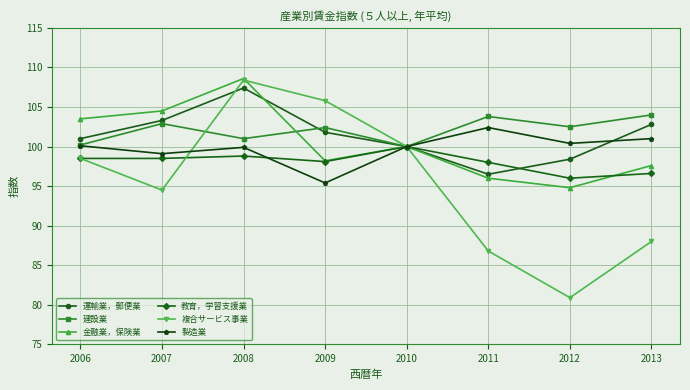

What is the smallest value displayed?

80.9